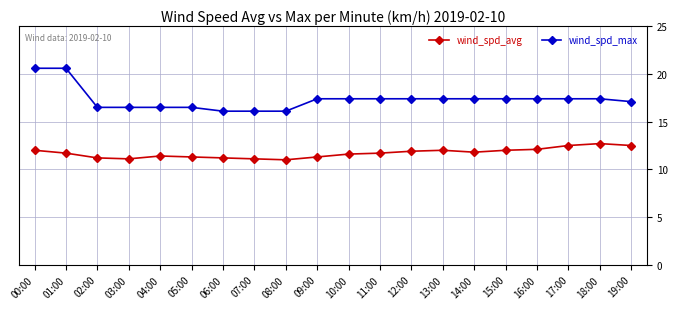

True or false: wind_spd_avg has more than 1 interior local peaks.

True